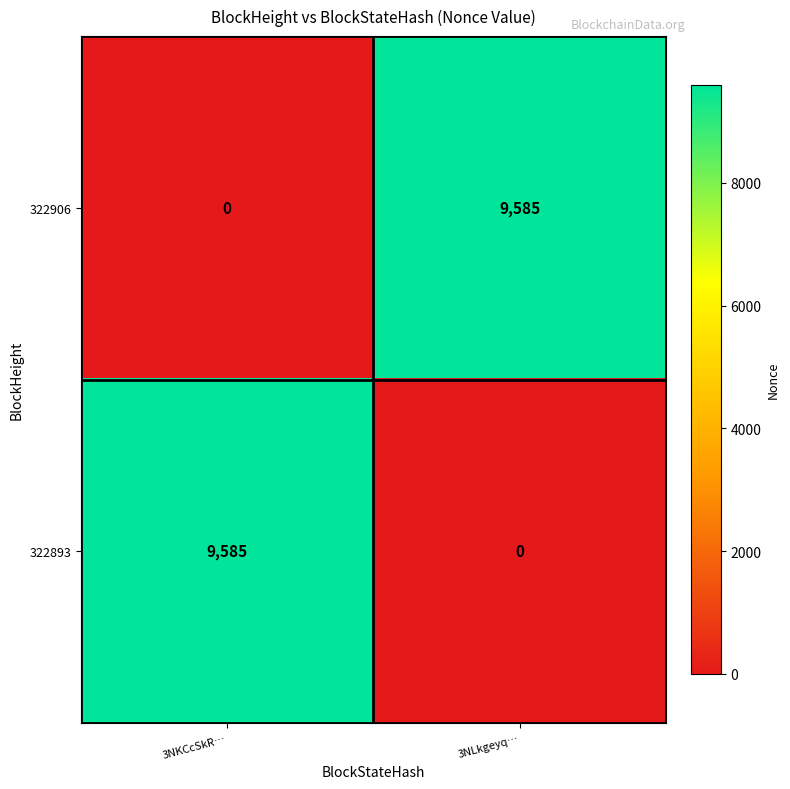

What is the sum of all 322893 values?

9585